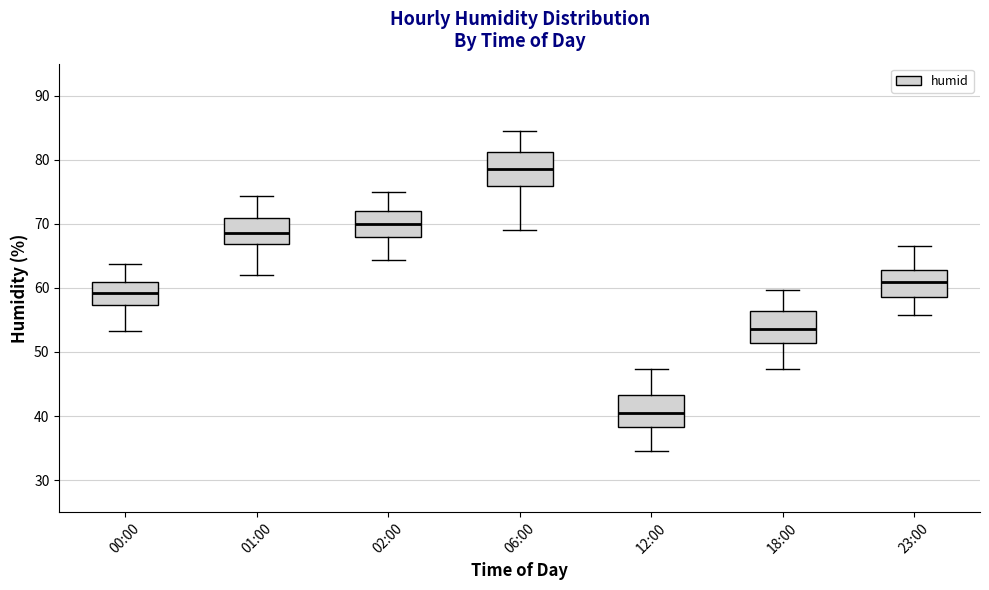

Which box's median line is the lowest?

12:00